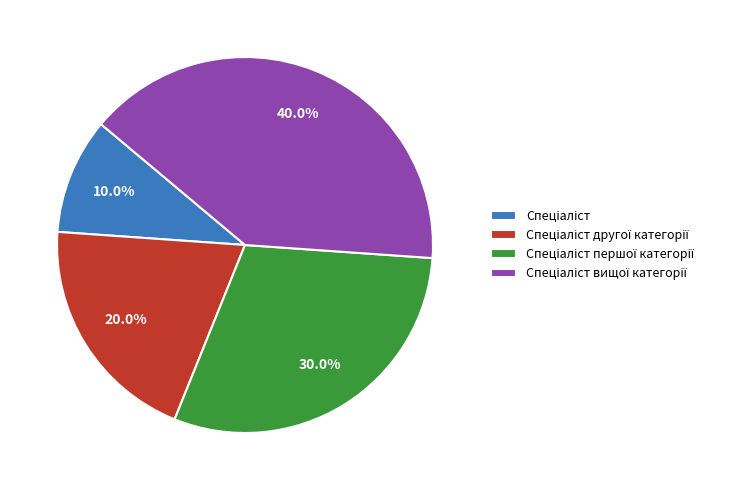

Is there a majority slice in this chart?

No